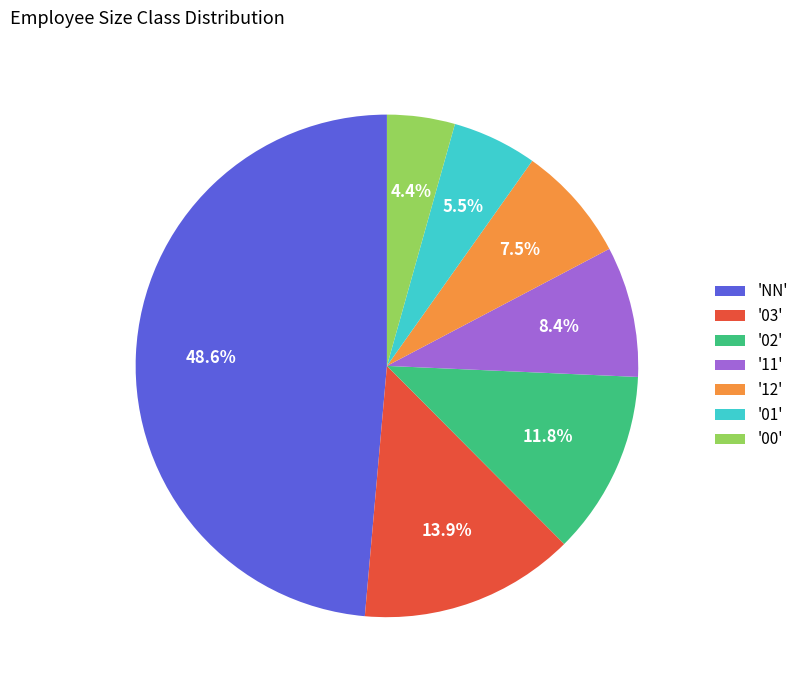

Rank the categories by value from highest to lowest.

'NN', '03', '02', '11', '12', '01', '00'